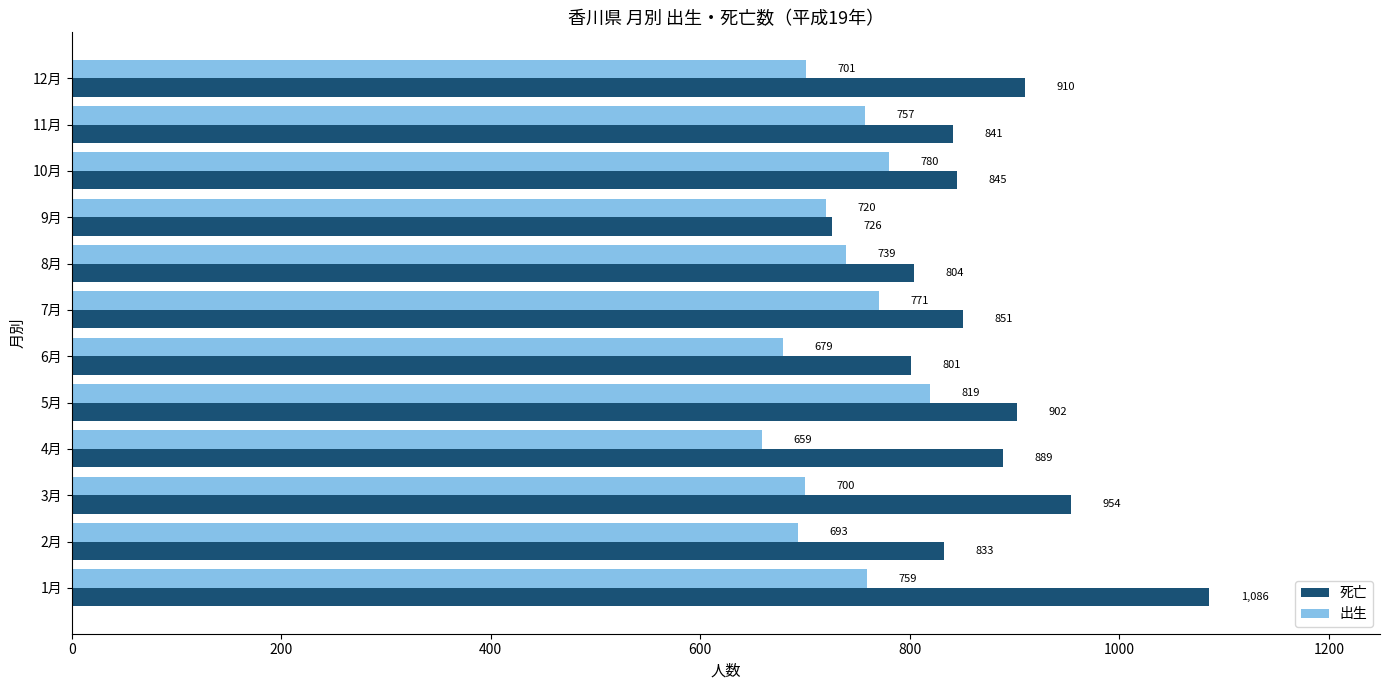

What is the total value across all series at 11月?

1598